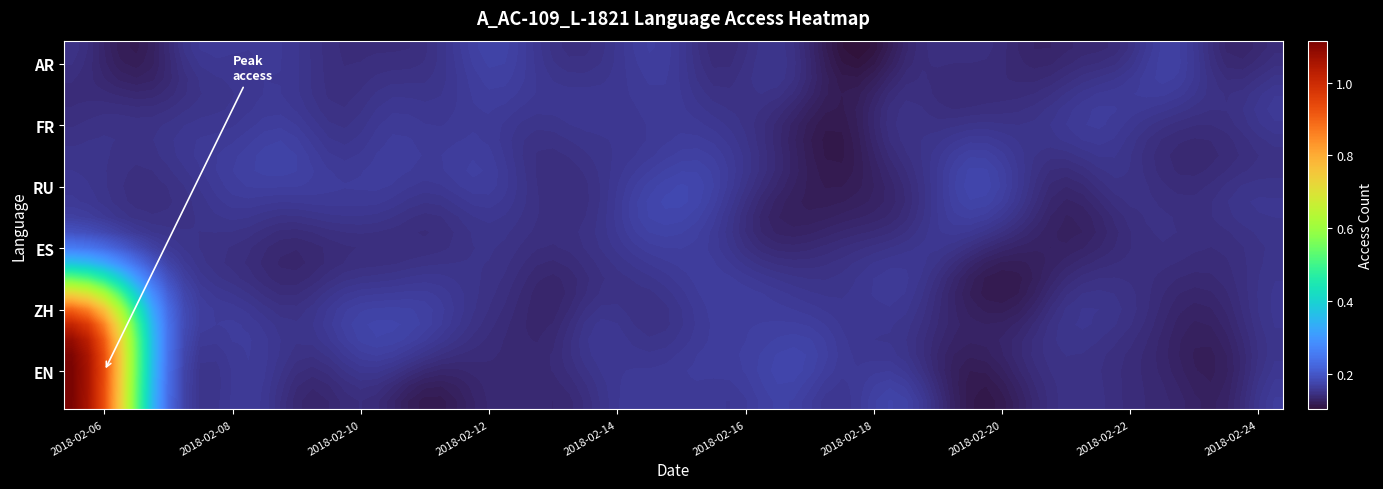

Which series has the largest range (max minus min)?

EN